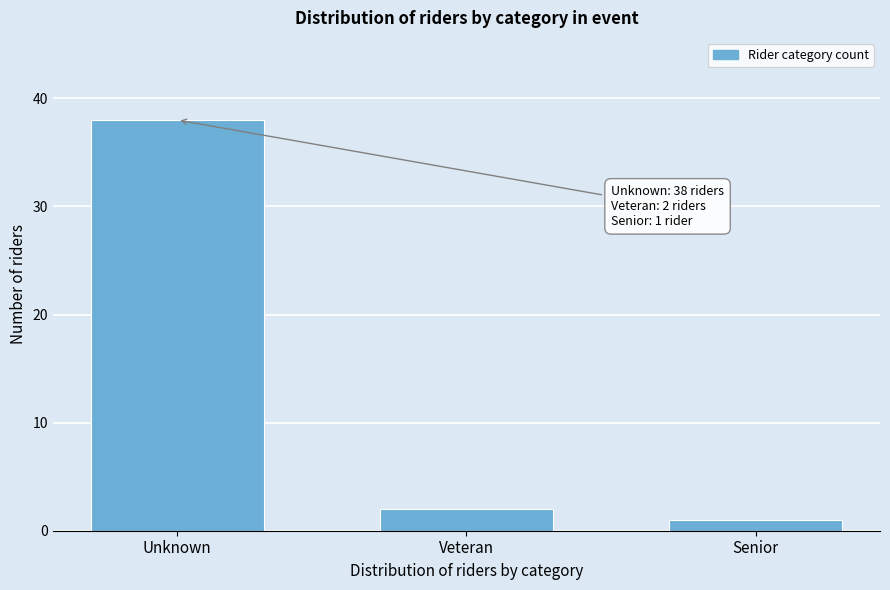

Reading left to right, extract all data points from this chart.

38	2	1